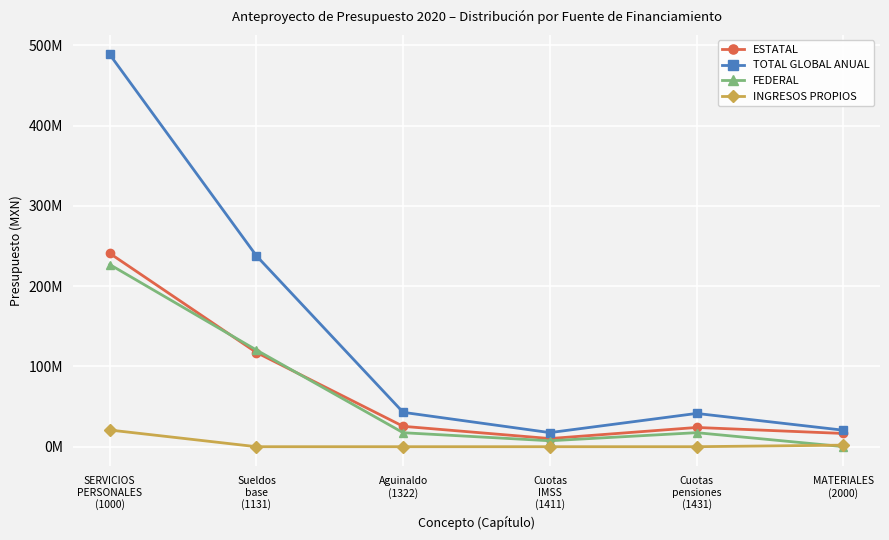

True or false: FEDERAL and INGRESOS PROPIOS cross at least once.

True